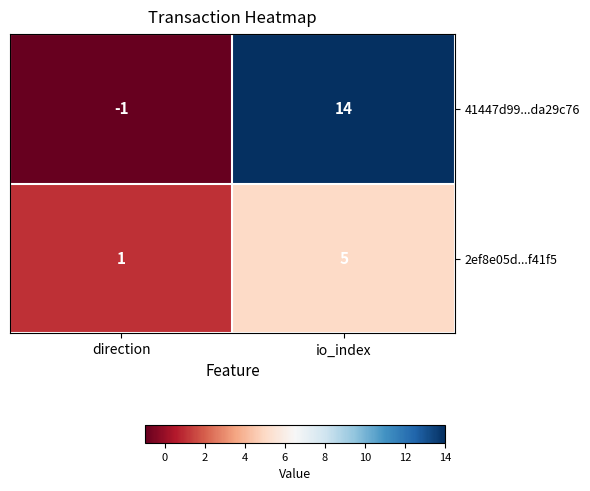

How many series are shown in this chart?

2